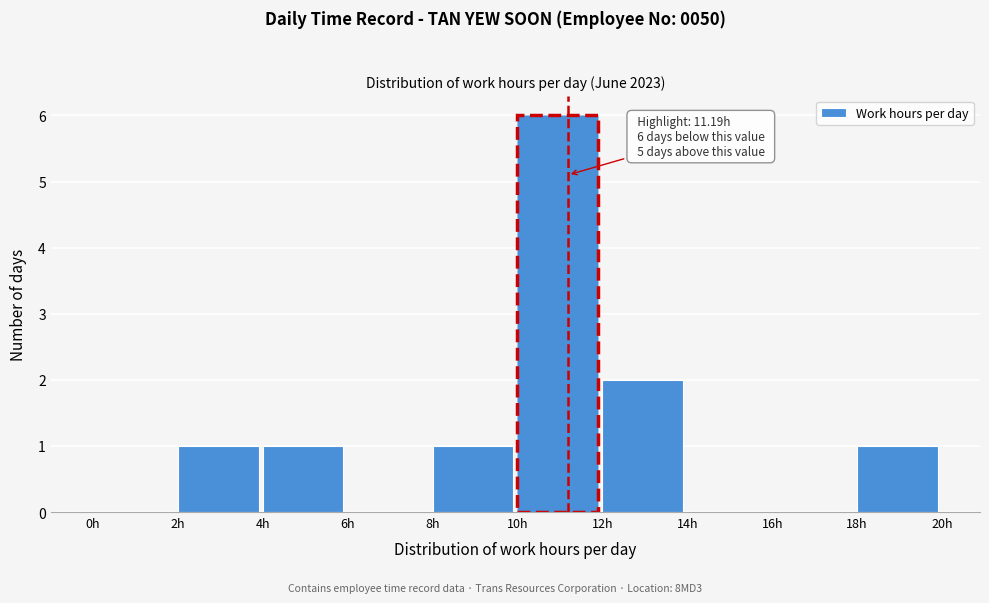

Over which range of the x-axis is the bar tallest?

10 to 12